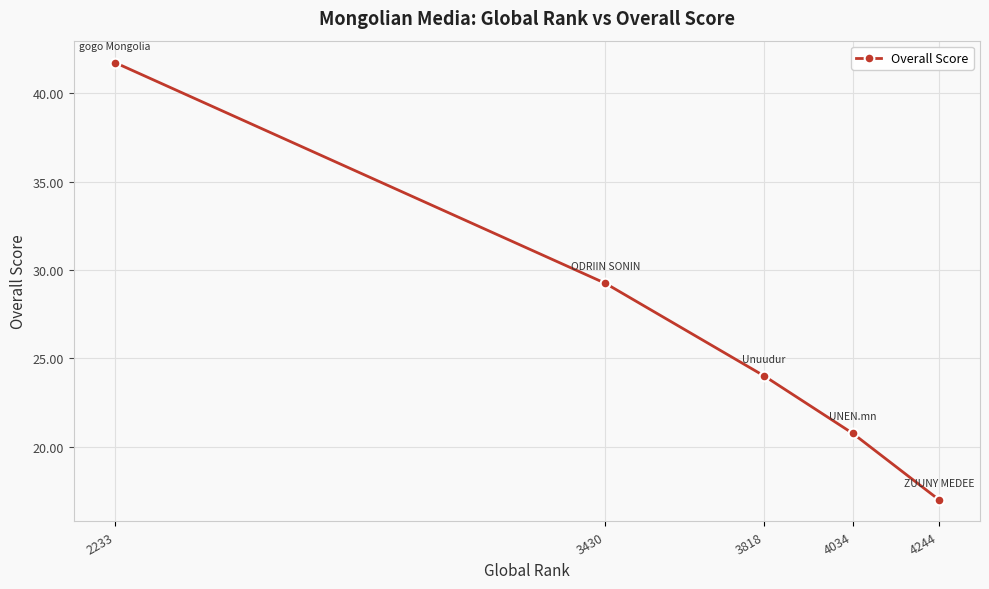

Where is the data nearest to the value 29?

3430